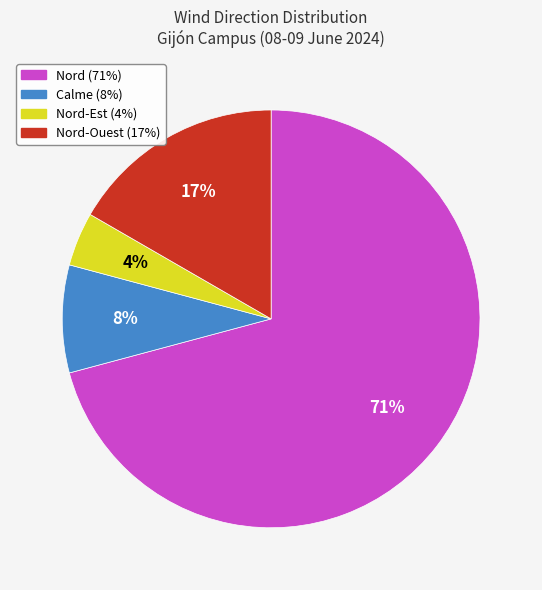

To the nearest percent, what is the average slice percentage?

25%